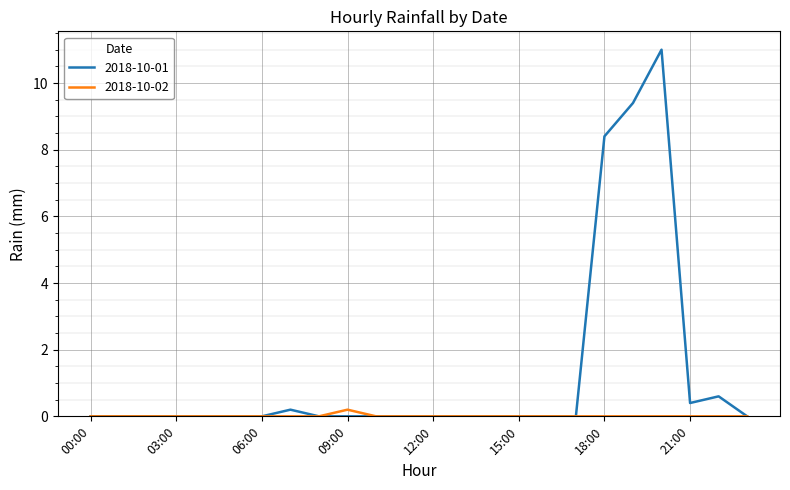

Rank the series by their average value, from lowest to highest.

2018-10-02, 2018-10-01